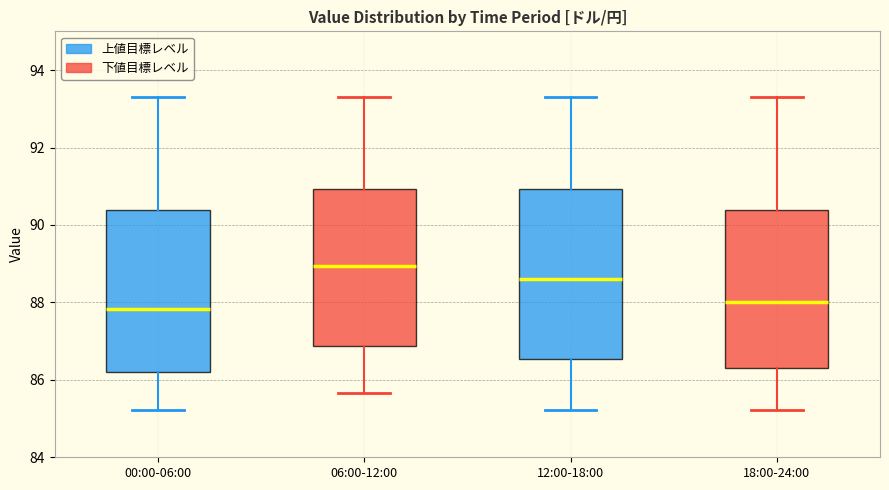

Where is the lower edge of the box for 00:00-06:00 on the y-axis? The values are not printed on the chart, so give them approximately, as read against the axis.

86.2